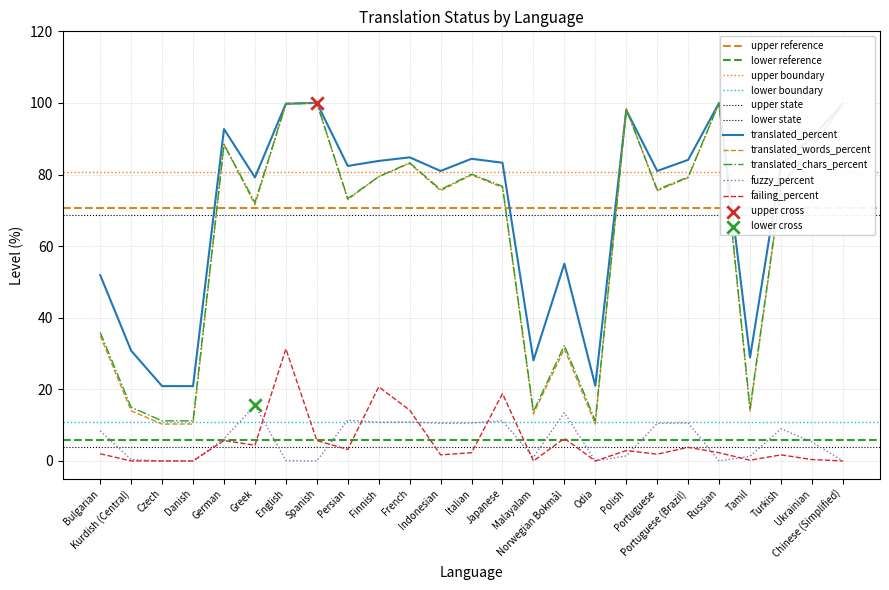

At which category is the sum across all series the highest?

English